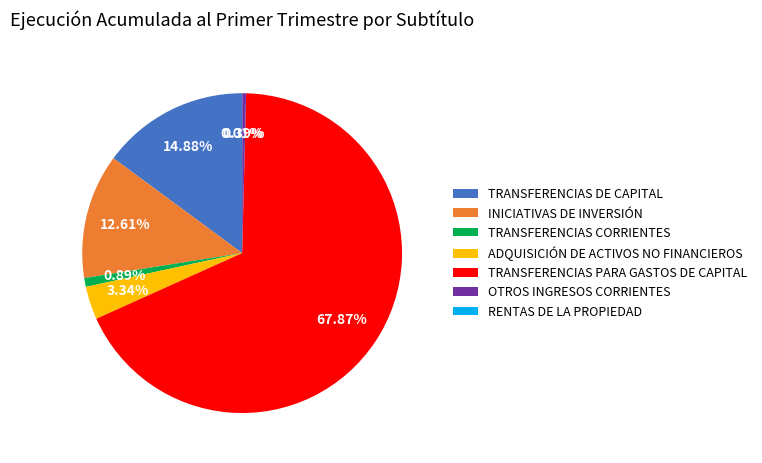

To the nearest percent, what is the average slice percentage?

14%